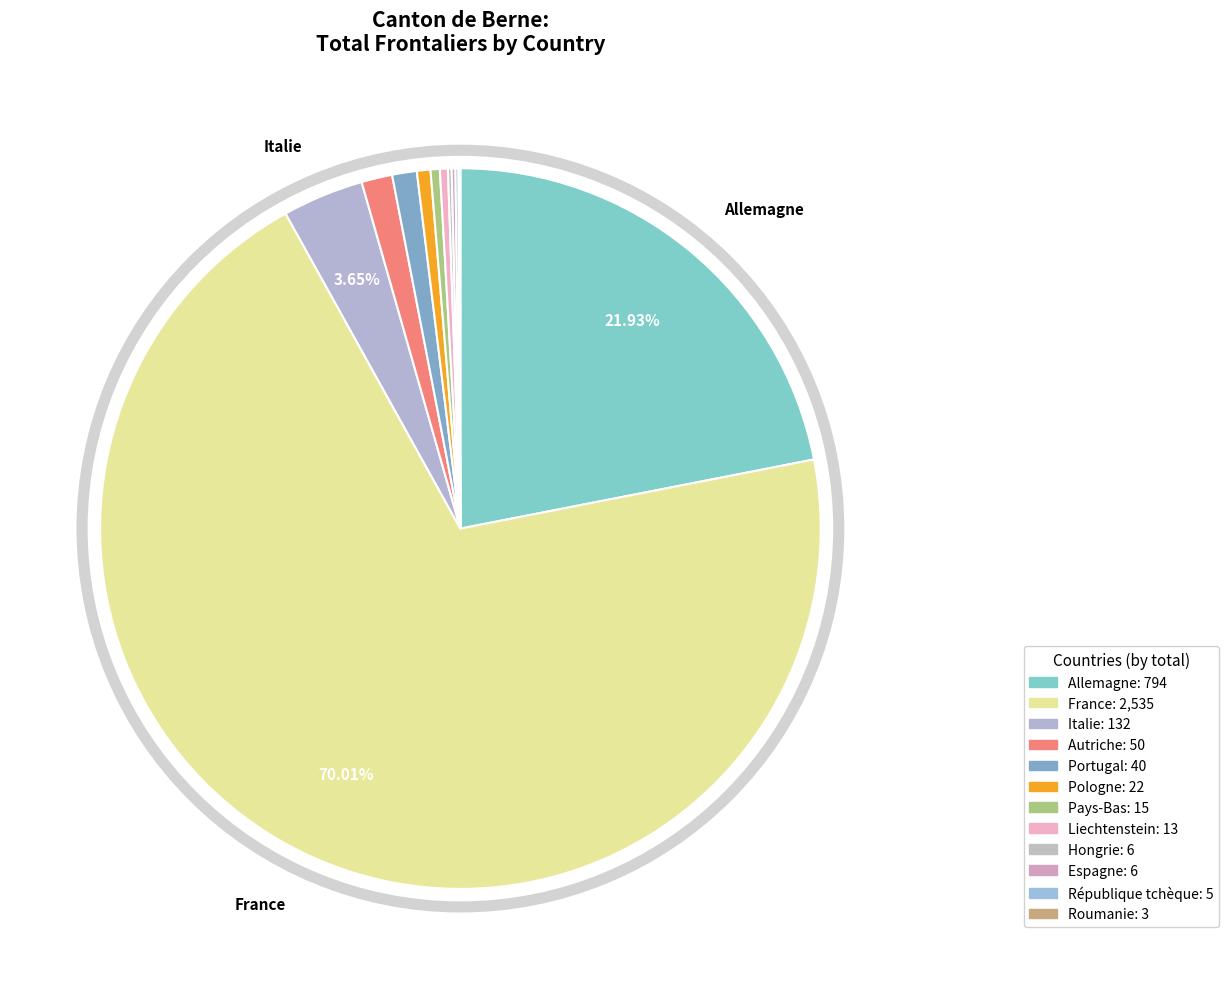

Which category has the smallest portion of the pie?

Roumanie